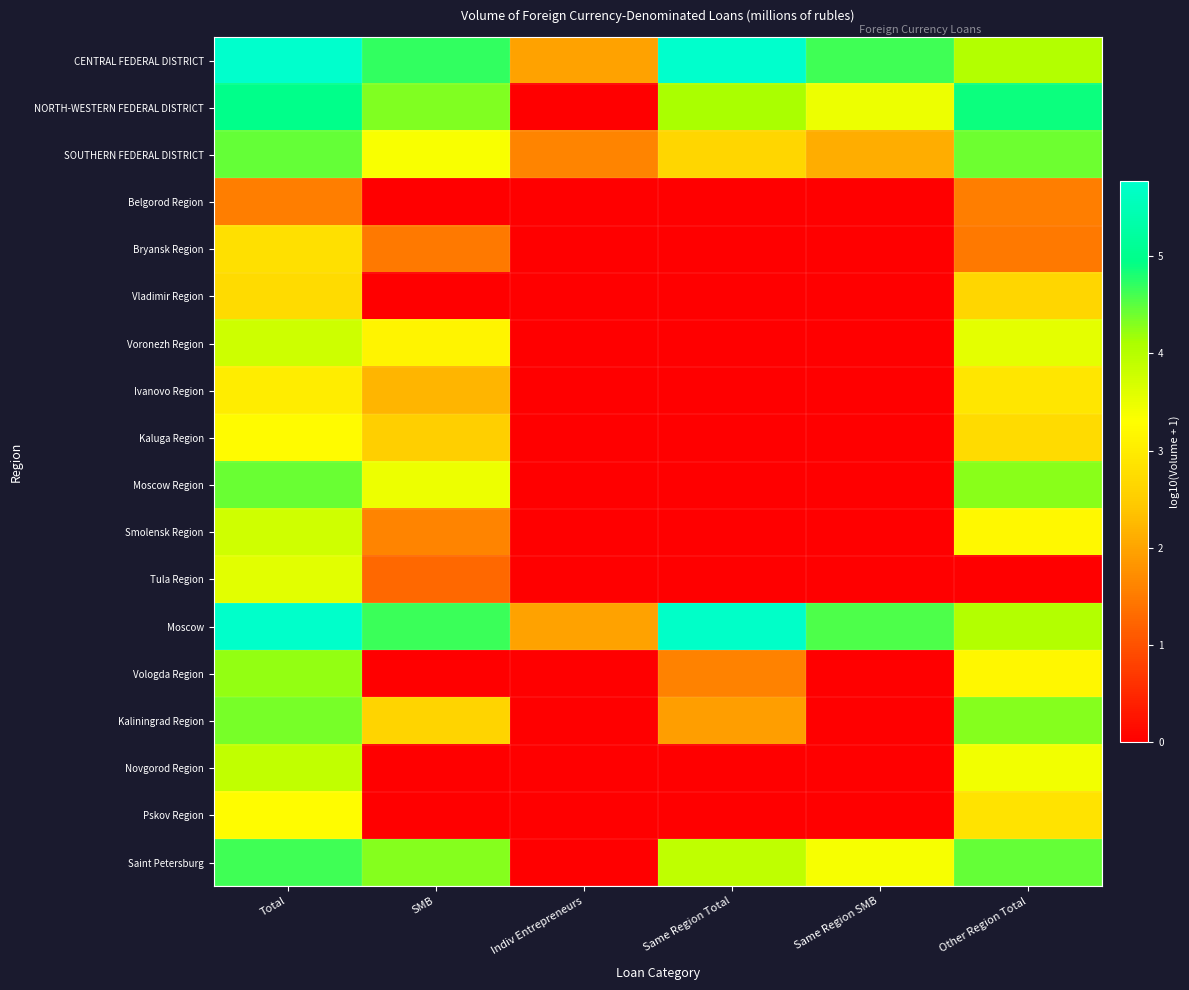

Reading left to right, transcribe all the data shown in this chart.

CENTRAL FEDERAL DISTRICT: Total=5.8	SMB=4.7	Indiv Entrepreneurs=2.0	Same Region Total=5.8	Same Region SMB=4.6	Other Region Total=4.0
NORTH-WESTERN FEDERAL DISTRICT: Total=5.0	SMB=4.3	Indiv Entrepreneurs=0.0	Same Region Total=4.1	Same Region SMB=3.5	Other Region Total=4.9
SOUTHERN FEDERAL DISTRICT: Total=4.5	SMB=3.3	Indiv Entrepreneurs=1.6	Same Region Total=2.7	Same Region SMB=2.1	Other Region Total=4.4
Belgorod Region: Total=1.5	SMB=0.0	Indiv Entrepreneurs=0.0	Same Region Total=0.0	Same Region SMB=0.0	Other Region Total=1.5
Bryansk Region: Total=2.8	SMB=1.5	Indiv Entrepreneurs=0.0	Same Region Total=0.0	Same Region SMB=0.0	Other Region Total=1.5
Vladimir Region: Total=2.7	SMB=0.0	Indiv Entrepreneurs=0.0	Same Region Total=0.0	Same Region SMB=0.0	Other Region Total=2.7
Voronezh Region: Total=3.8	SMB=3.1	Indiv Entrepreneurs=0.0	Same Region Total=0.0	Same Region SMB=0.0	Other Region Total=3.6
Ivanovo Region: Total=3.0	SMB=2.2	Indiv Entrepreneurs=0.0	Same Region Total=0.0	Same Region SMB=0.0	Other Region Total=2.9
Kaluga Region: Total=3.2	SMB=2.5	Indiv Entrepreneurs=0.0	Same Region Total=0.0	Same Region SMB=0.0	Other Region Total=2.7
Moscow Region: Total=4.4	SMB=3.5	Indiv Entrepreneurs=0.0	Same Region Total=0.0	Same Region SMB=0.0	Other Region Total=4.3
Smolensk Region: Total=3.7	SMB=1.6	Indiv Entrepreneurs=0.0	Same Region Total=0.0	Same Region SMB=0.0	Other Region Total=3.2
Tula Region: Total=3.6	SMB=1.3	Indiv Entrepreneurs=0.0	Same Region Total=0.0	Same Region SMB=0.0	Other Region Total=0.0
Moscow: Total=5.7	SMB=4.7	Indiv Entrepreneurs=2.0	Same Region Total=5.7	Same Region SMB=4.6	Other Region Total=4.0
Vologda Region: Total=4.2	SMB=0.0	Indiv Entrepreneurs=0.0	Same Region Total=1.6	Same Region SMB=0.0	Other Region Total=3.2
Kaliningrad Region: Total=4.4	SMB=2.6	Indiv Entrepreneurs=0.0	Same Region Total=1.9	Same Region SMB=0.0	Other Region Total=4.3
Novgorod Region: Total=3.9	SMB=0.0	Indiv Entrepreneurs=0.0	Same Region Total=0.0	Same Region SMB=0.0	Other Region Total=3.4
Pskov Region: Total=3.3	SMB=0.0	Indiv Entrepreneurs=0.0	Same Region Total=0.0	Same Region SMB=0.0	Other Region Total=2.9
Saint Petersburg: Total=4.6	SMB=4.3	Indiv Entrepreneurs=0.0	Same Region Total=3.9	Same Region SMB=3.4	Other Region Total=4.5